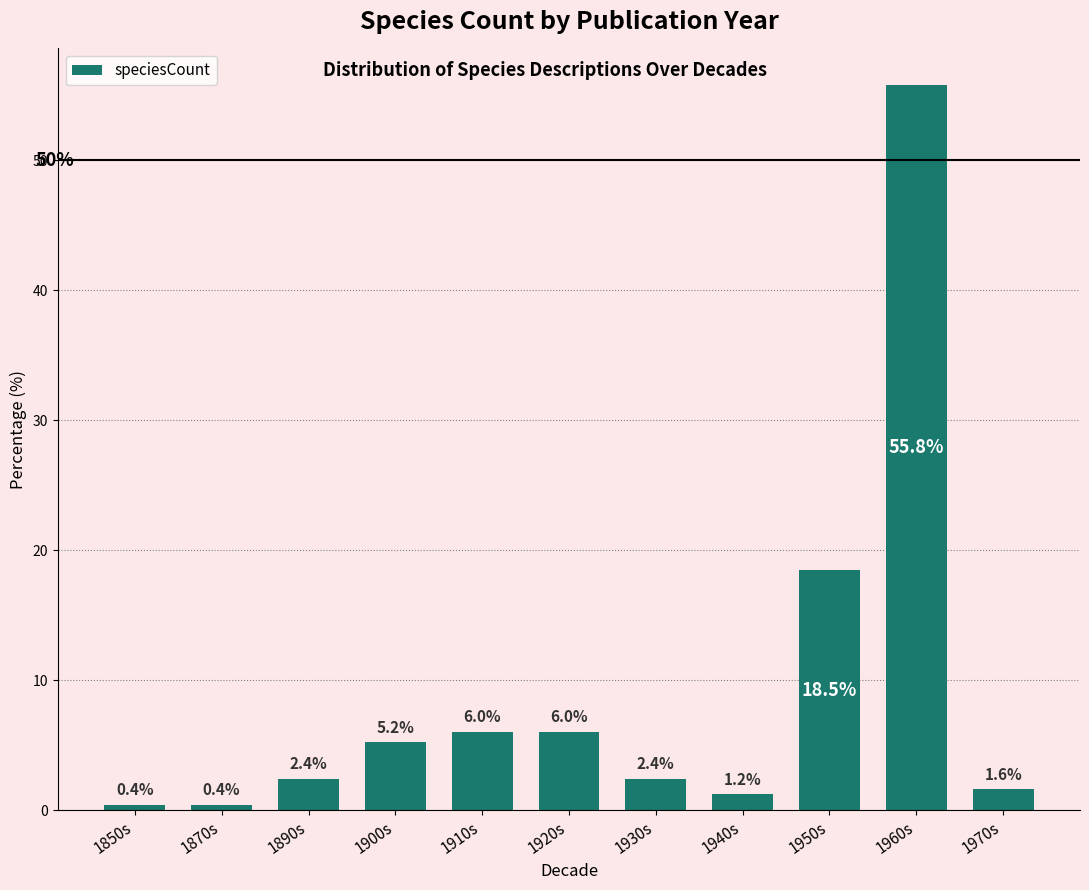

Reading right to left, list all the values displayed in this chart.

1.6	55.8	18.5	1.2	2.4	6.0	6.0	5.2	2.4	0.4	0.4